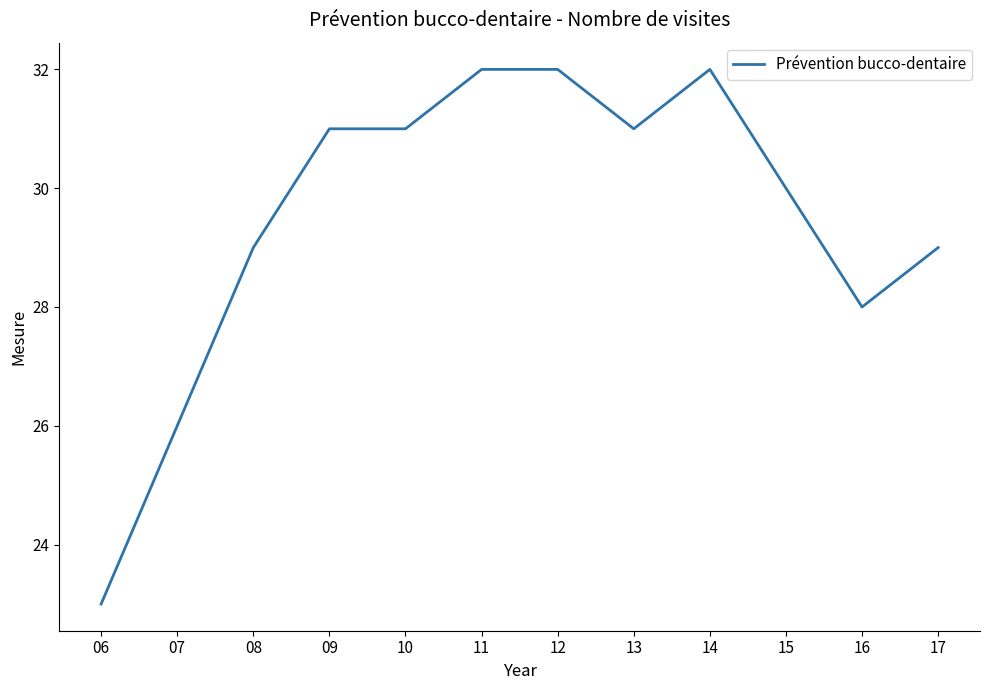

At which category does the chart reach its minimum across all series?

06